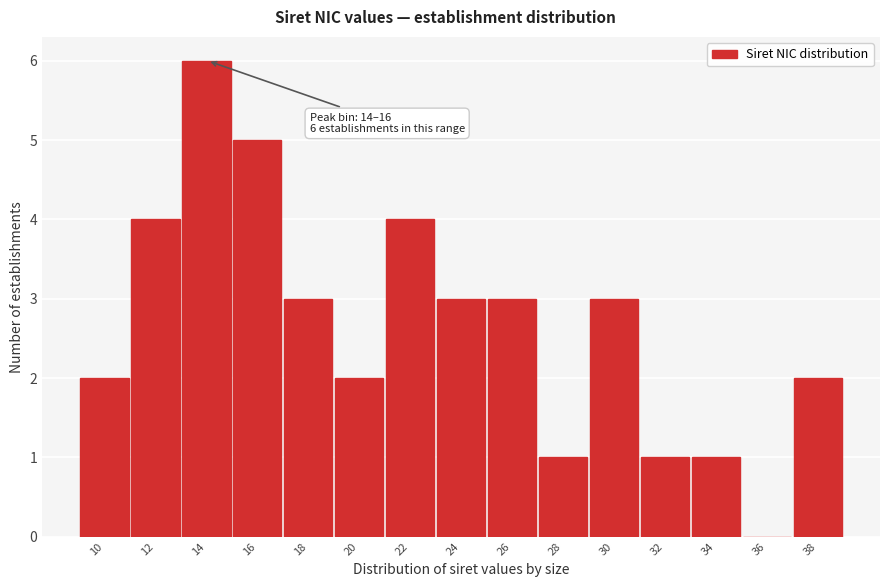

Reading left to right, transcribe all the data shown in this chart.

10=2	12=4	14=6	16=5	18=3	20=2	22=4	24=3	26=3	28=1	30=3	32=1	34=1	36=0	38=2